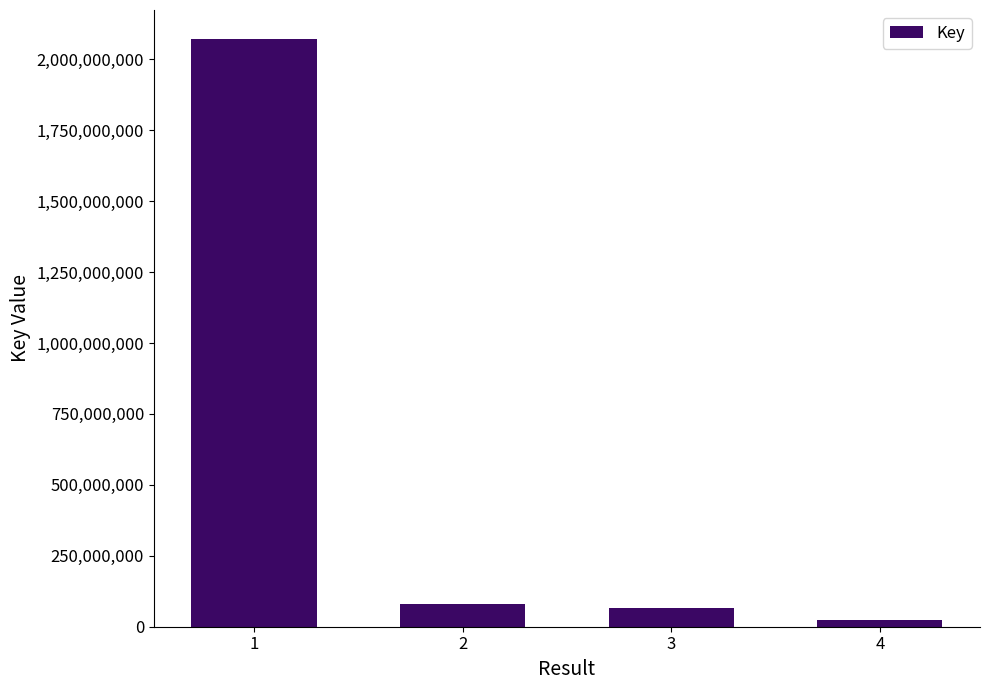

What is the greatest value displayed?

2070196358